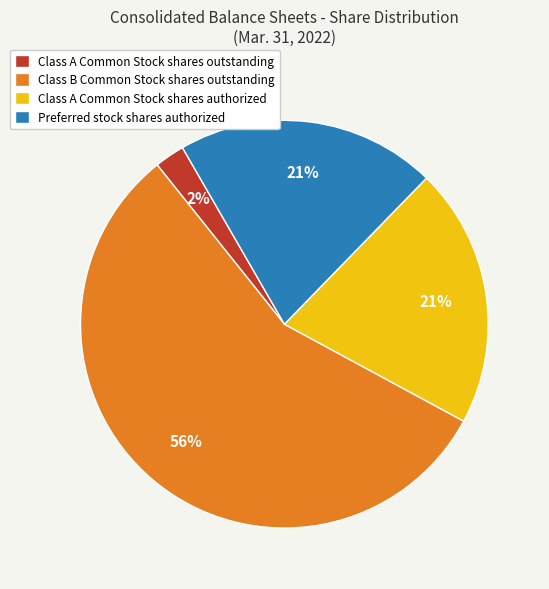

Approximately how many times larger is the value at Class B Common Stock shares outstanding compared to Preferred stock shares authorized?

2.7